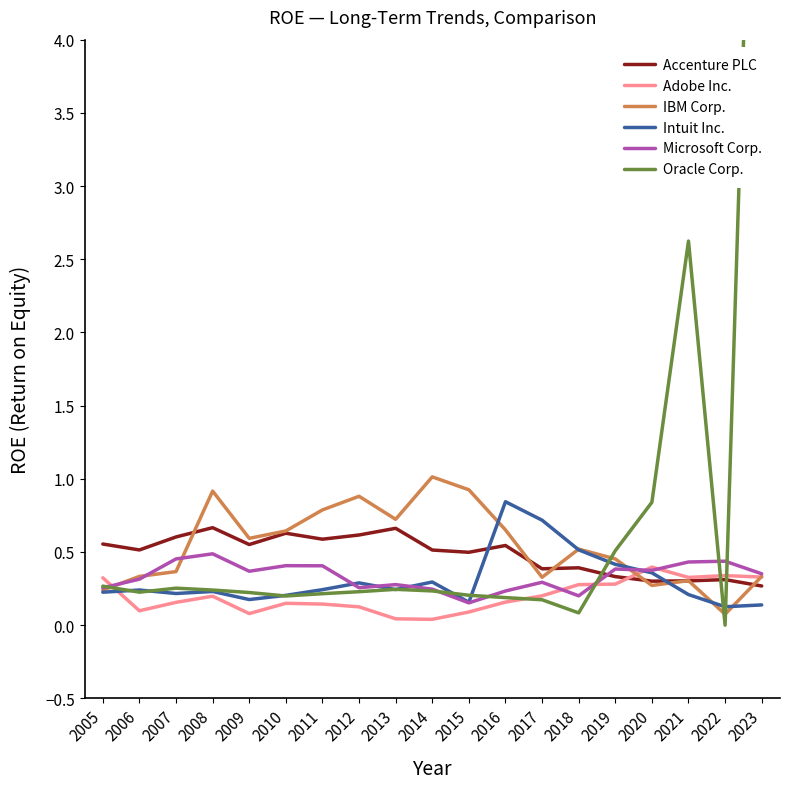

Is the value of Microsoft Corp. at 2011 greater than the value of IBM Corp. at 2006?

Yes